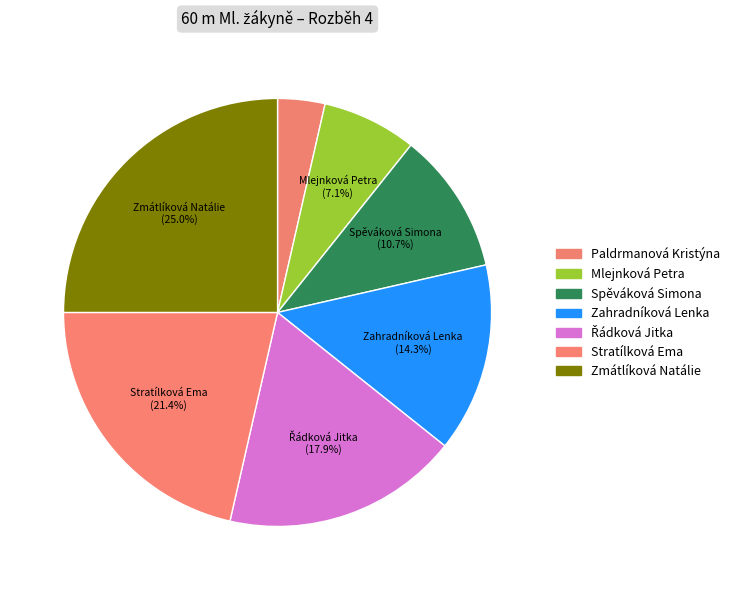

To the nearest percent, what portion does Paldrmanová Kristýna represent?

4%